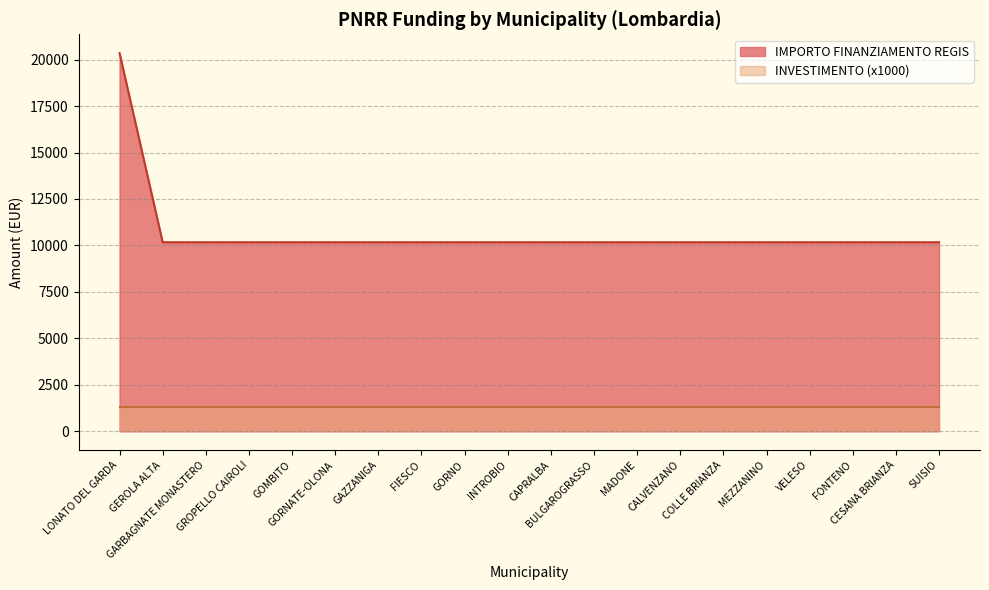

Is it true that the value at CESANA BRIANZA is 10172?

True